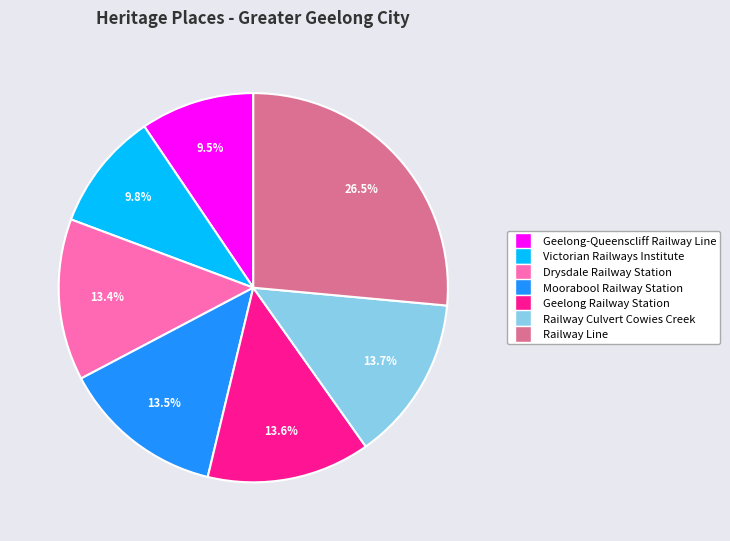

Combined, what portion of the pie is Moorabool Railway Station and Railway Culvert Cowies Creek?

27.2%